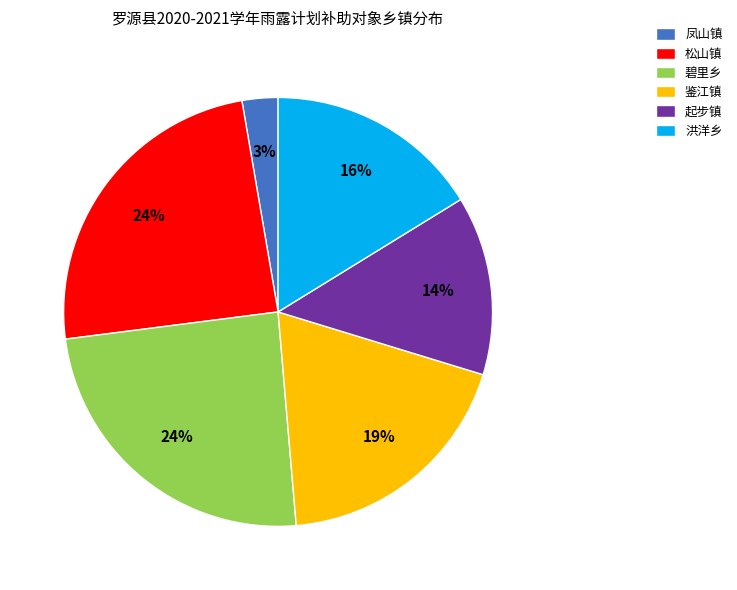

The 起步镇 slice represents 26% of the pie. True or false?

False